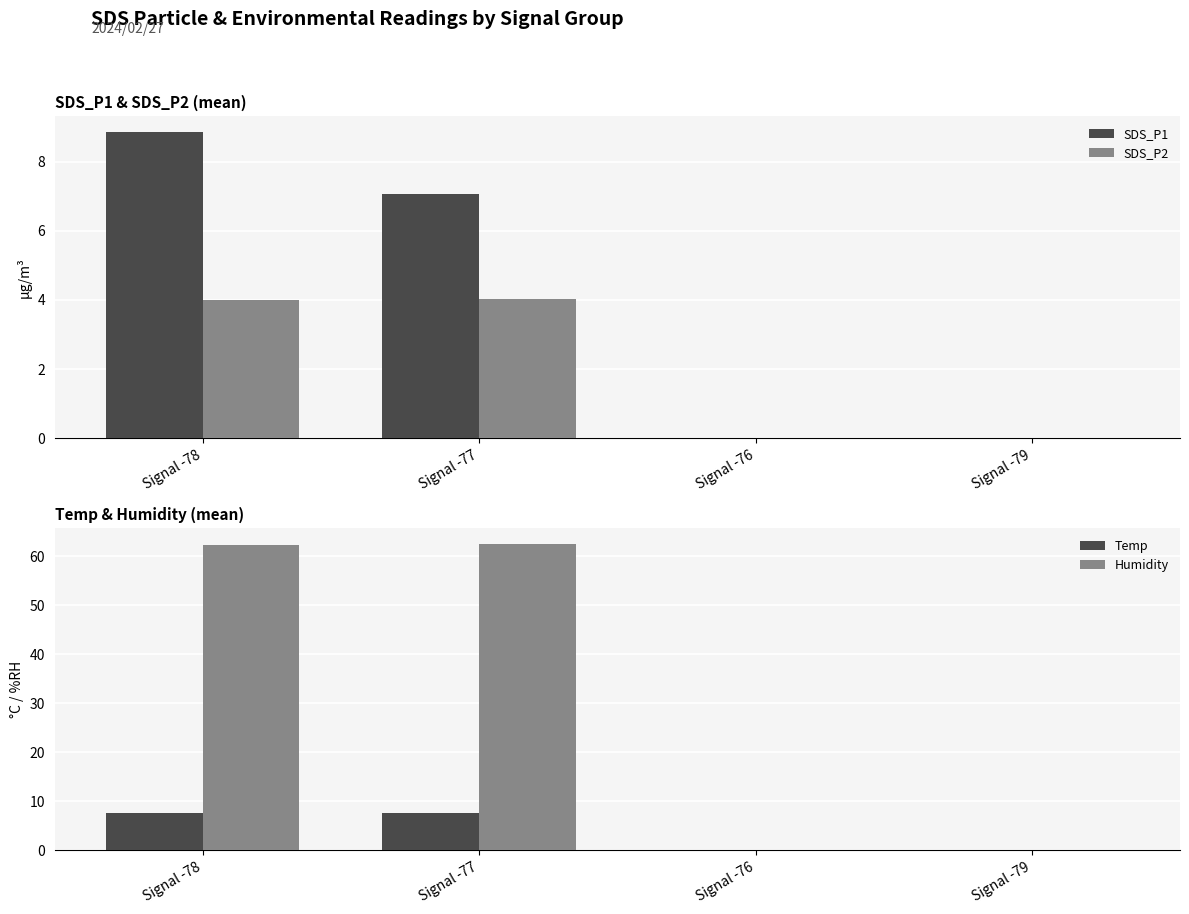

What is the maximum value shown in the chart?

62.6